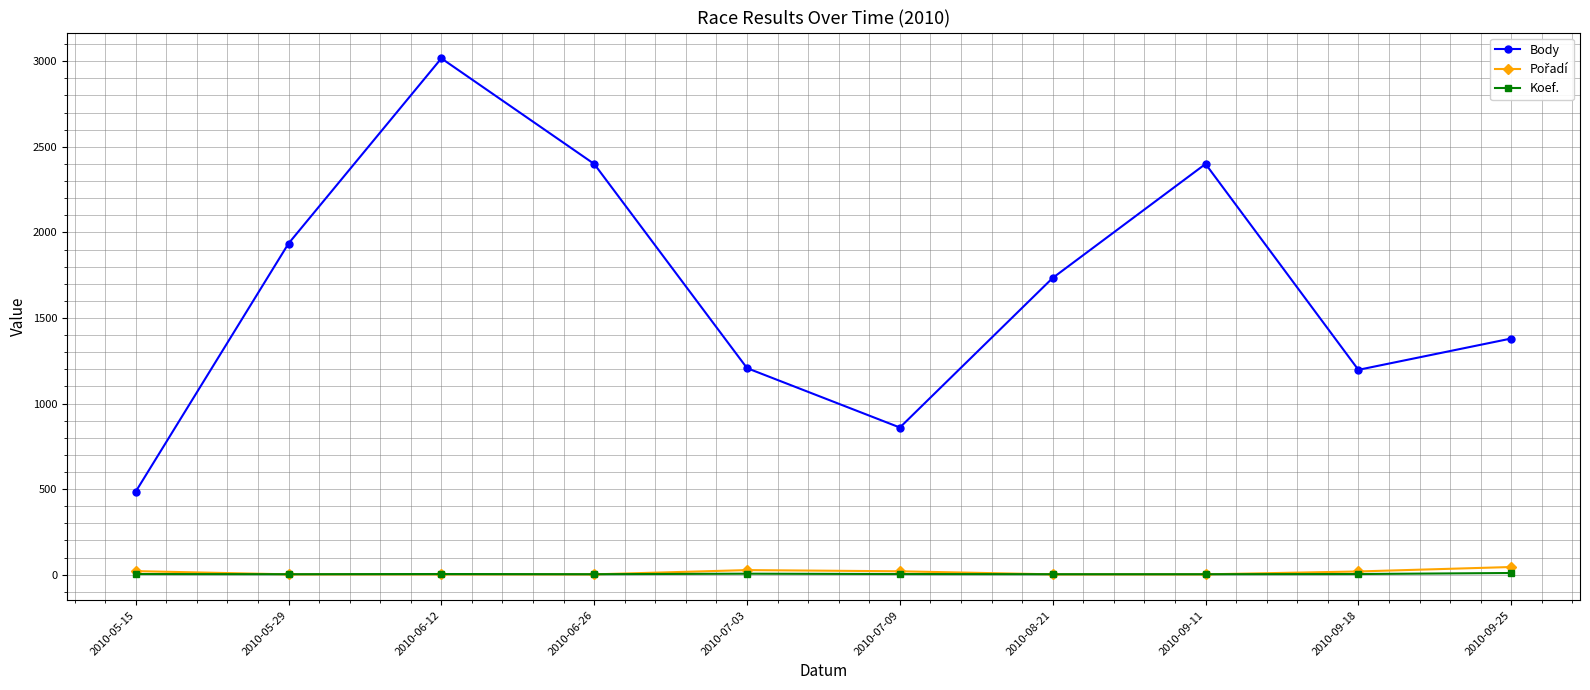

Which category has the highest value across all series?

2010-06-12